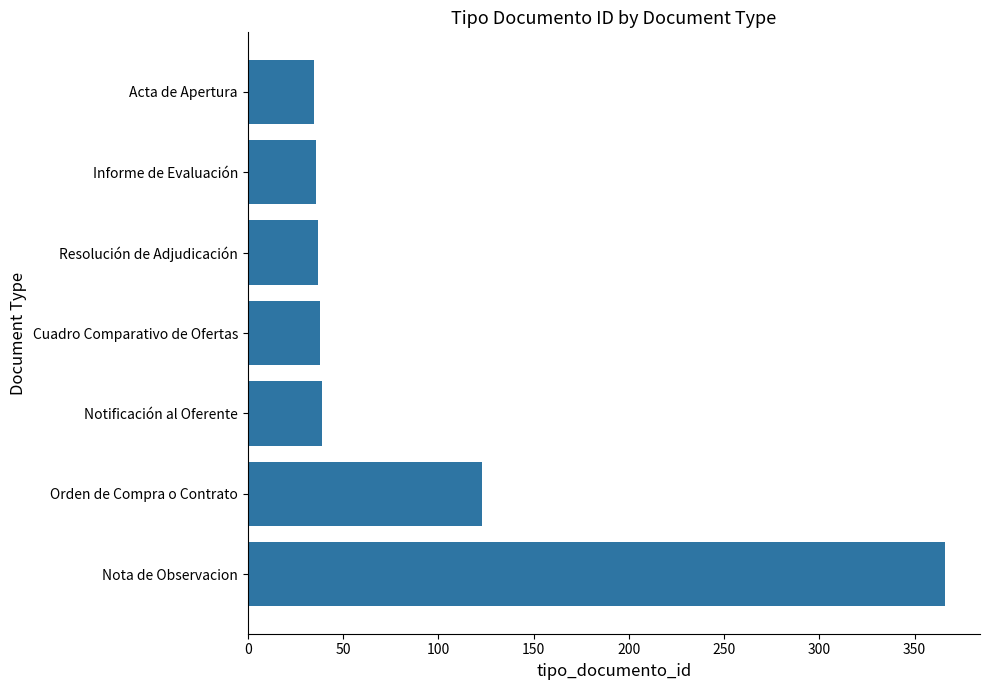

What is the greatest value displayed?

366